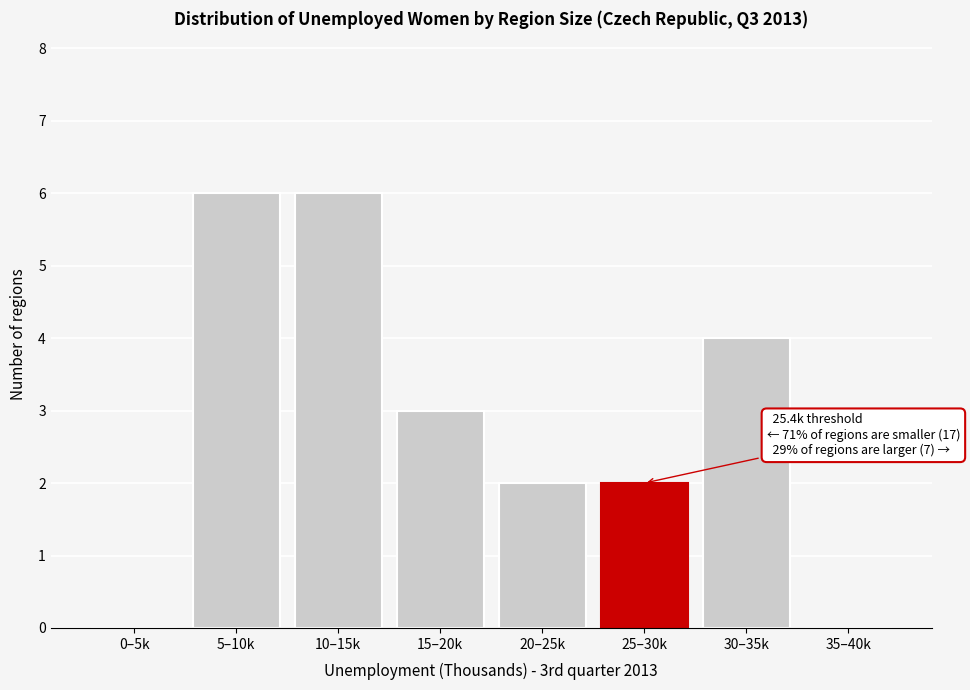

Reading left to right, transcribe all the data shown in this chart.

0–5k=0	5–10k=6	10–15k=6	15–20k=3	20–25k=2	25–30k=2	30–35k=4	35–40k=0